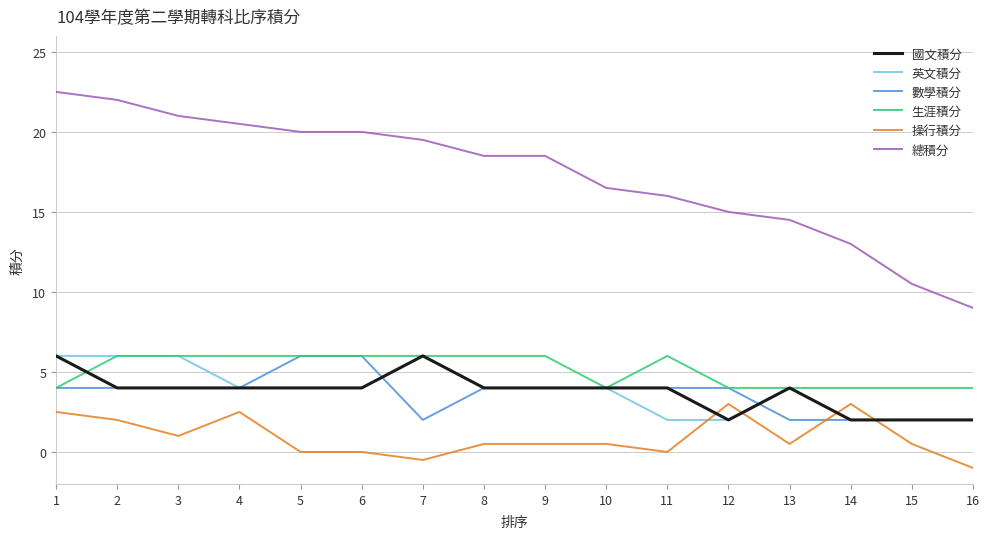

Which series has the widest spread of values?

總積分